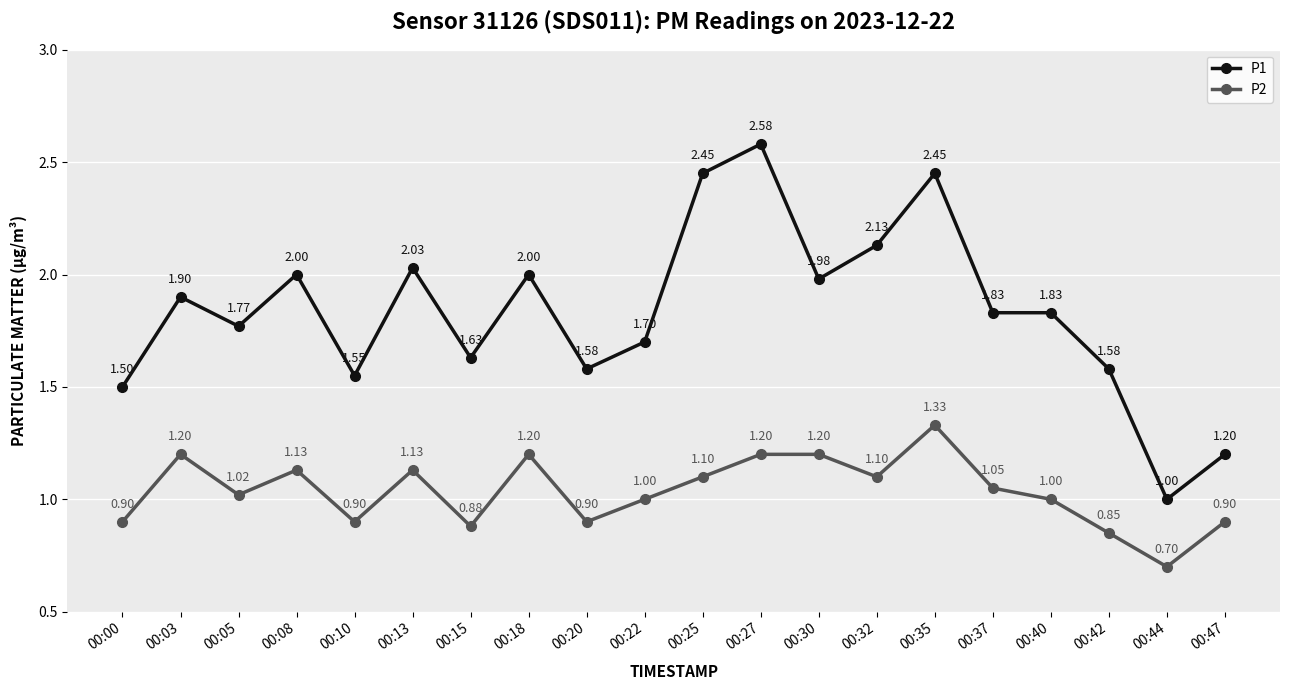

Is the value of P1 at 00:27 greater than the value of P2 at 00:32?

Yes